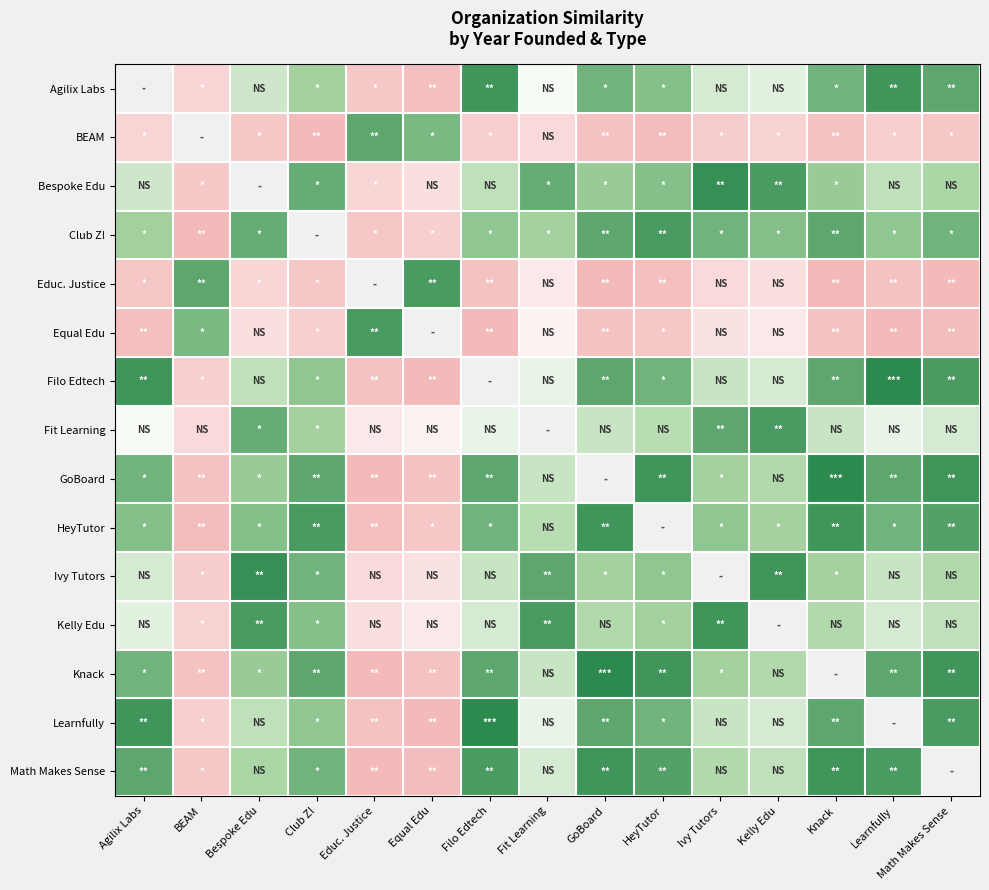

Is the value of Ivy Tutors at Ivy Tutors greater than the value of BEAM at Ivy Tutors?

No